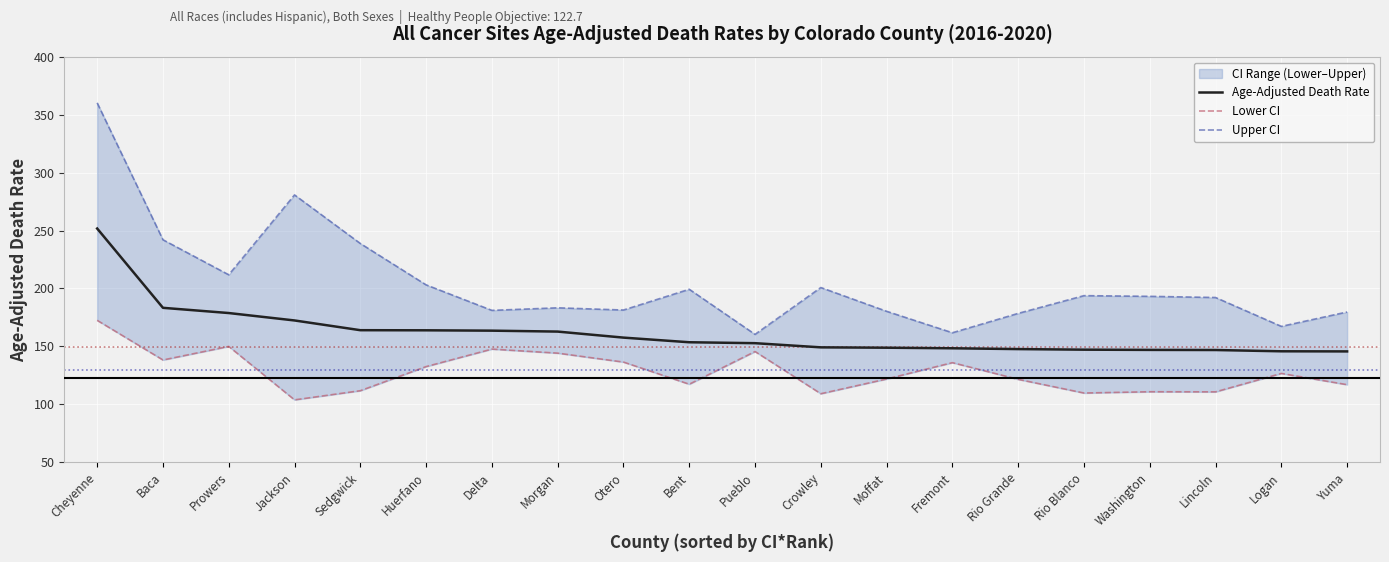

At which label is Upper CI closest to 260?

Baca